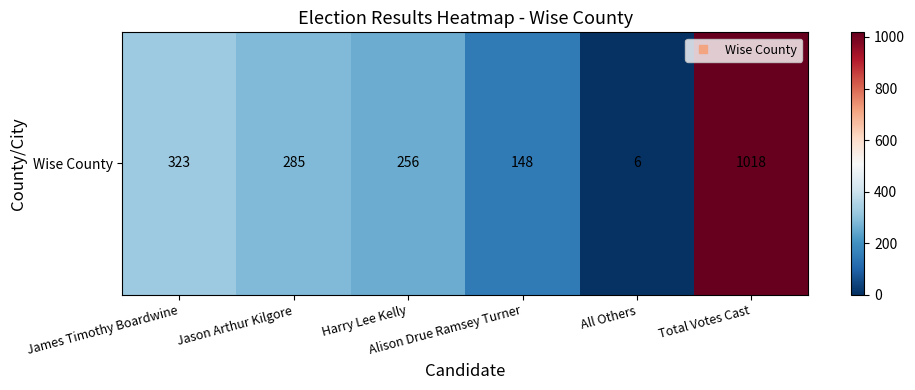

List the labels in order of value, smallest first.

All Others, Alison Drue Ramsey Turner, Harry Lee Kelly, Jason Arthur Kilgore, James Timothy Boardwine, Total Votes Cast